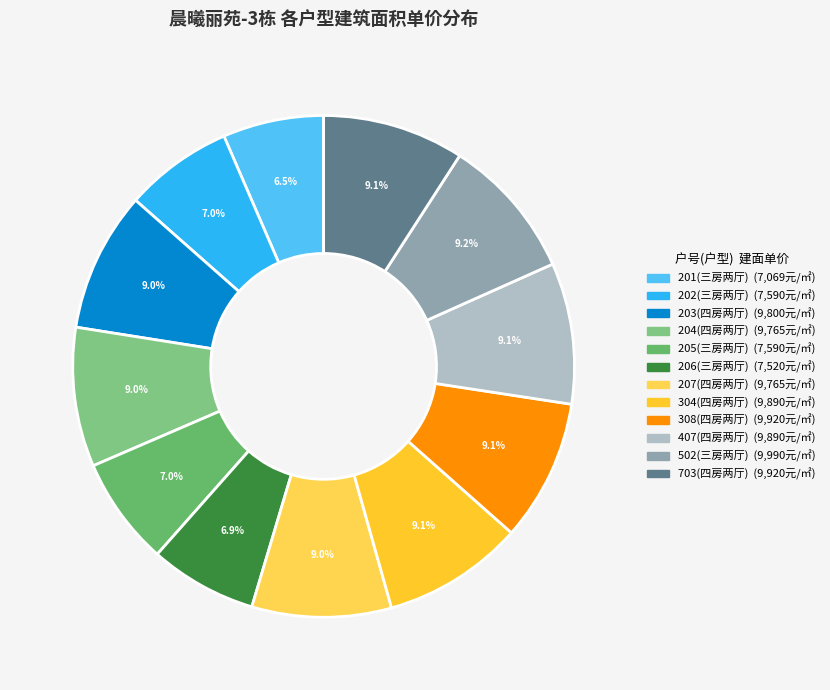

To the nearest percent, what percentage of the pie is 202(三房两厅)?

7%